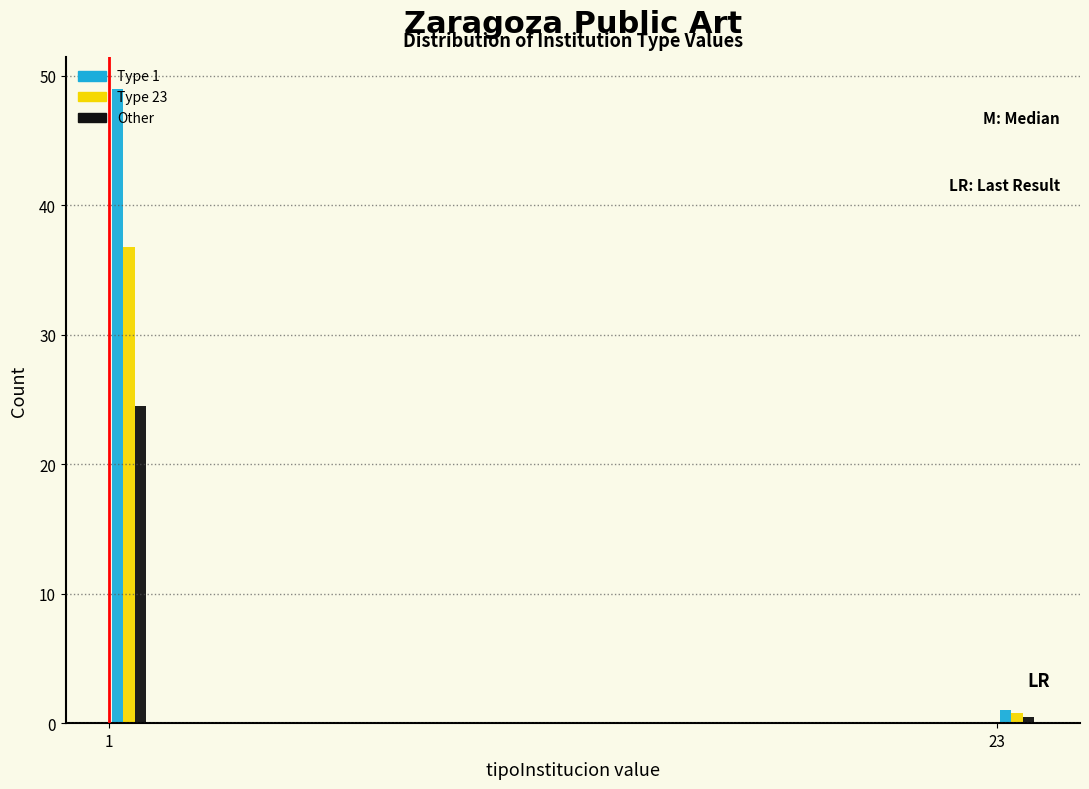

Which series has the largest total across all categories?

Type 1